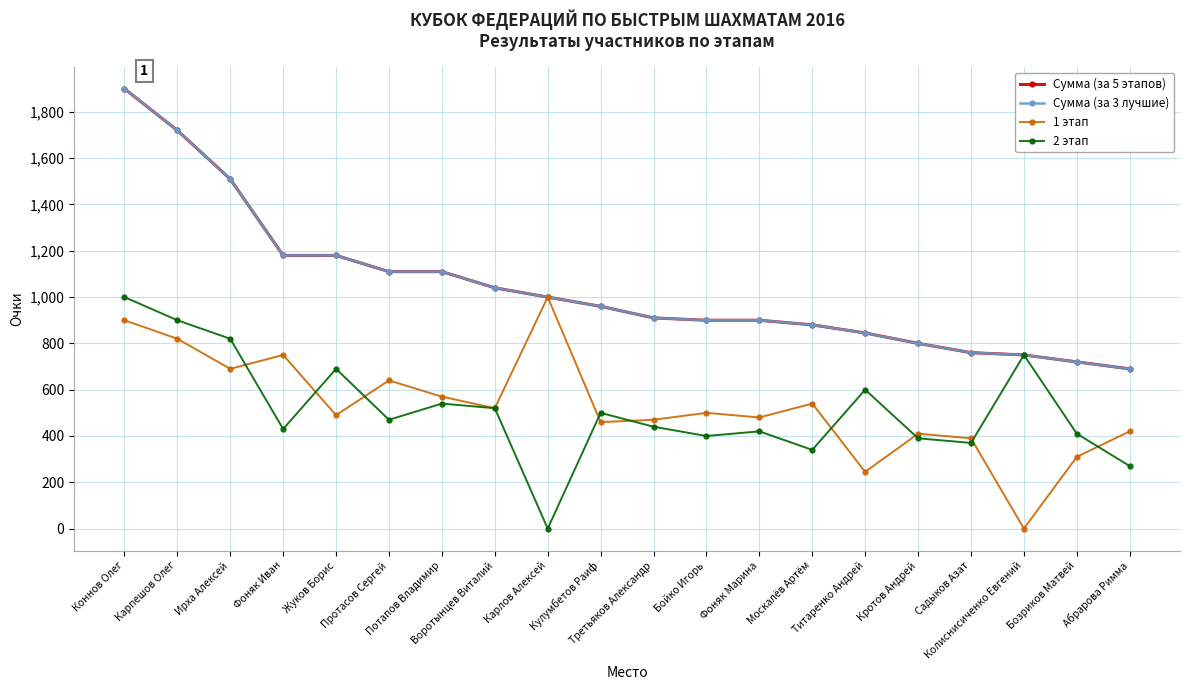

Reading left to right, what are all the values shown in this chart?

Сумма (за 5 этапов): Коннов Олег=1900	Карпешов Олег=1720	Ирха Алексей=1510	Фоняк Иван=1180	Жуков Борис=1180	Протасов Сергей=1110	Потапов Владимир=1110	Воротынцев Виталий=1040	Карлов Алексей=1000	Кулумбетов Раиф=960	Третьяков Александр=910	Бойко Игорь=900	Фоняк Марина=900	Москалёв Артём=880	Титаренко Андрей=845	Кротов Андрей=800	Садыков Азат=760	Колиснисиченко Евгений=750	Бозриков Матвей=720	Абрарова Римма=690
Сумма (за 3 лучшие): Коннов Олег=1900	Карпешов Олег=1720	Ирха Алексей=1510	Фоняк Иван=1180	Жуков Борис=1180	Протасов Сергей=1110	Потапов Владимир=1110	Воротынцев Виталий=1040	Карлов Алексей=1000	Кулумбетов Раиф=960	Третьяков Александр=910	Бойко Игорь=900	Фоняк Марина=900	Москалёв Артём=880	Титаренко Андрей=845	Кротов Андрей=800	Садыков Азат=760	Колиснисиченко Евгений=750	Бозриков Матвей=720	Абрарова Римма=690
1 этап: Коннов Олег=900	Карпешов Олег=820	Ирха Алексей=690	Фоняк Иван=750	Жуков Борис=490	Протасов Сергей=640	Потапов Владимир=570	Воротынцев Виталий=520	Карлов Алексей=1000	Кулумбетов Раиф=460	Третьяков Александр=470	Бойко Игорь=500	Фоняк Марина=480	Москалёв Артём=540	Титаренко Андрей=245	Кротов Андрей=410	Садыков Азат=390	Колиснисиченко Евгений=0	Бозриков Матвей=310	Абрарова Римма=420
2 этап: Коннов Олег=1000	Карпешов Олег=900	Ирха Алексей=820	Фоняк Иван=430	Жуков Борис=690	Протасов Сергей=470	Потапов Владимир=540	Воротынцев Виталий=520	Карлов Алексей=0	Кулумбетов Раиф=500	Третьяков Александр=440	Бойко Игорь=400	Фоняк Марина=420	Москалёв Артём=340	Титаренко Андрей=600	Кротов Андрей=390	Садыков Азат=370	Колиснисиченко Евгений=750	Бозриков Матвей=410	Абрарова Римма=270